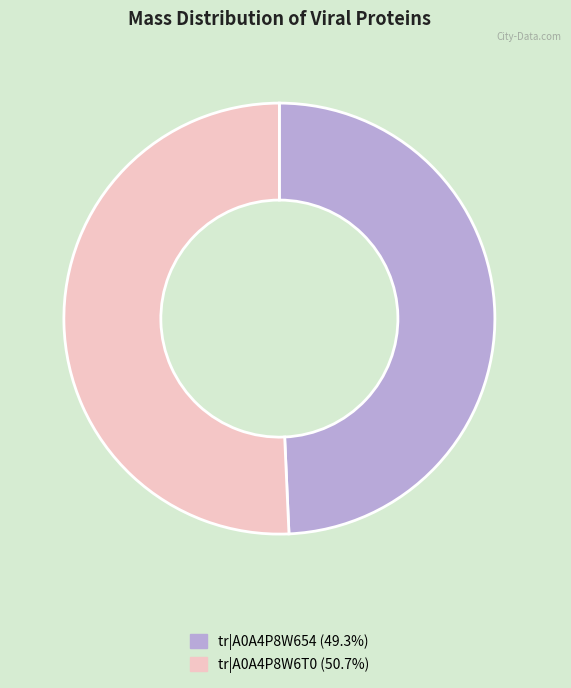

Does any single category account for the majority?

Yes